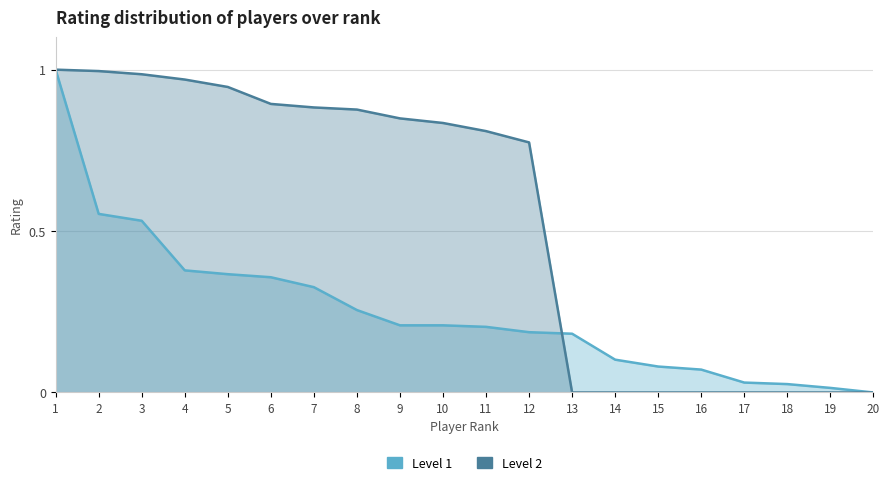

Rank the categories by Level 1 value from lowest to highest.

20, 19, 18, 17, 16, 15, 14, 13, 12, 11, 9, 10, 8, 7, 6, 5, 4, 3, 2, 1